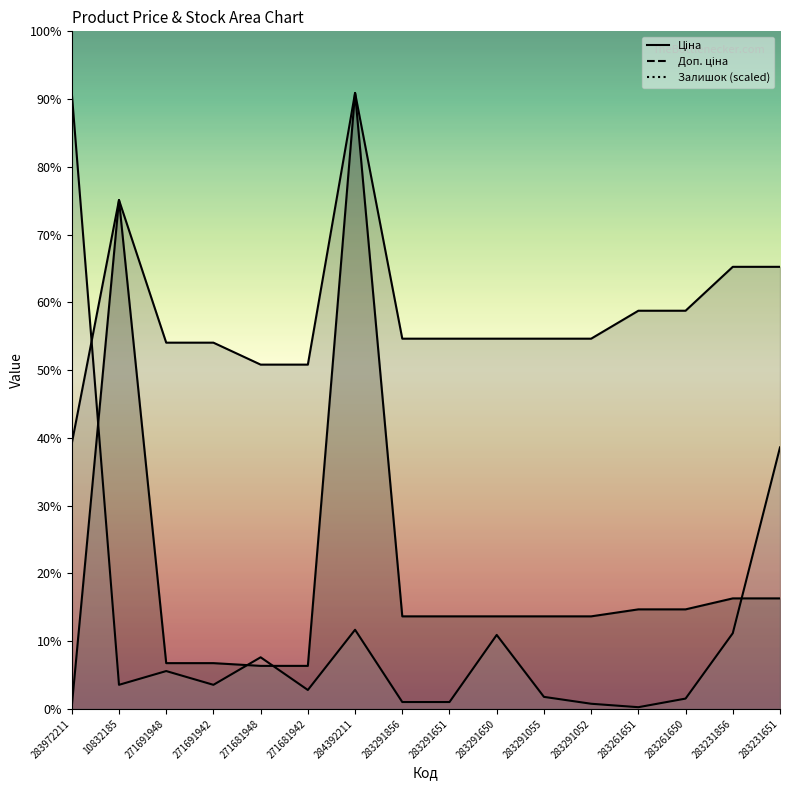

Is the value of Залишок at 284392211 greater than the value of Доп. ціна at 283291055?

No